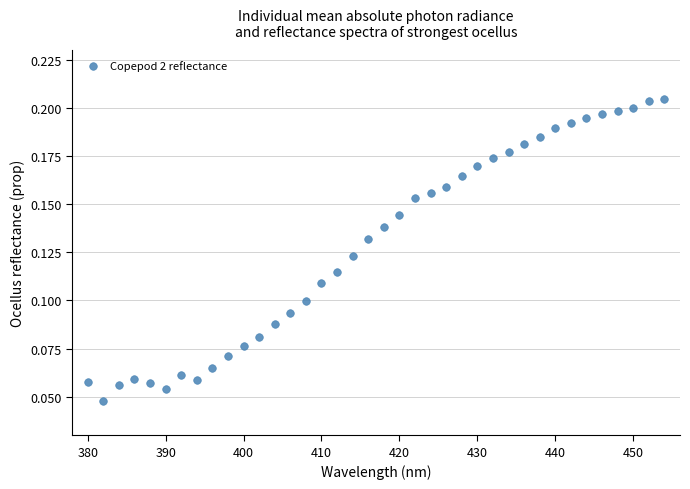

What is the range of X values (max minus min)?

74.0